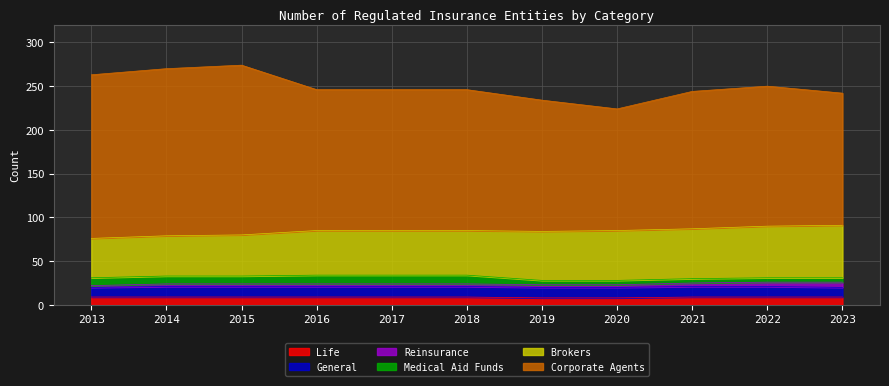

Is it true that Brokers equals 46 at 2014?

True